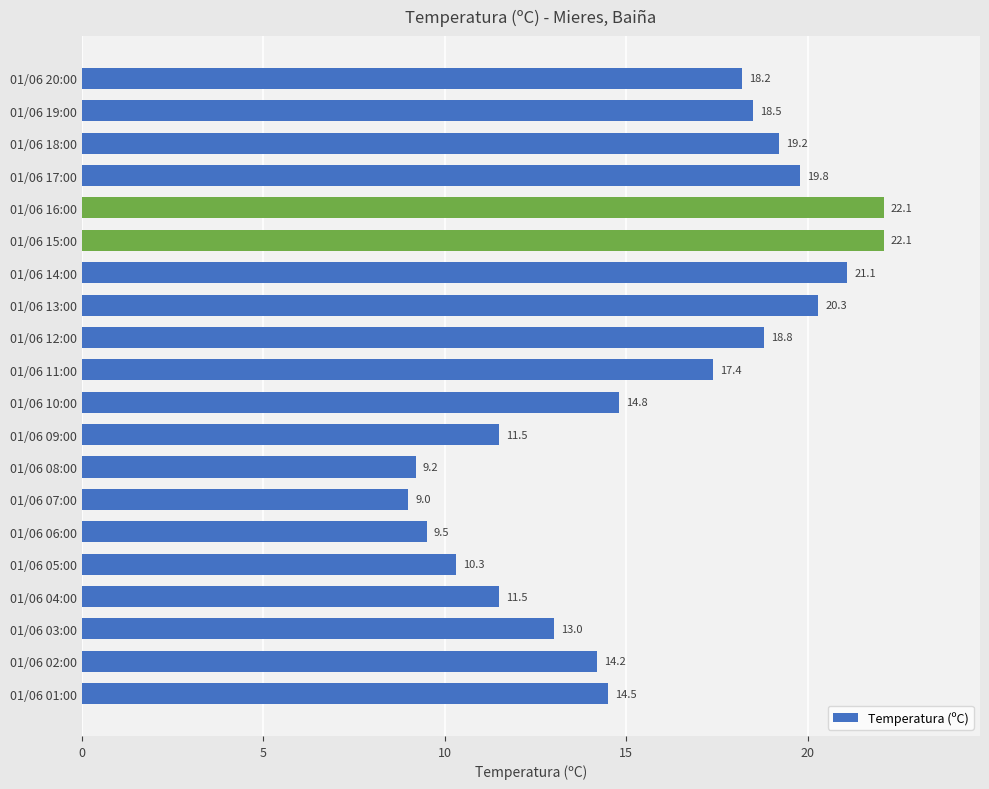

Reading bottom to top, extract all data points from this chart.

01/06 01:00=14.5	01/06 02:00=14.2	01/06 03:00=13.0	01/06 04:00=11.5	01/06 05:00=10.3	01/06 06:00=9.5	01/06 07:00=9.0	01/06 08:00=9.2	01/06 09:00=11.5	01/06 10:00=14.8	01/06 11:00=17.4	01/06 12:00=18.8	01/06 13:00=20.3	01/06 14:00=21.1	01/06 15:00=22.1	01/06 16:00=22.1	01/06 17:00=19.8	01/06 18:00=19.2	01/06 19:00=18.5	01/06 20:00=18.2